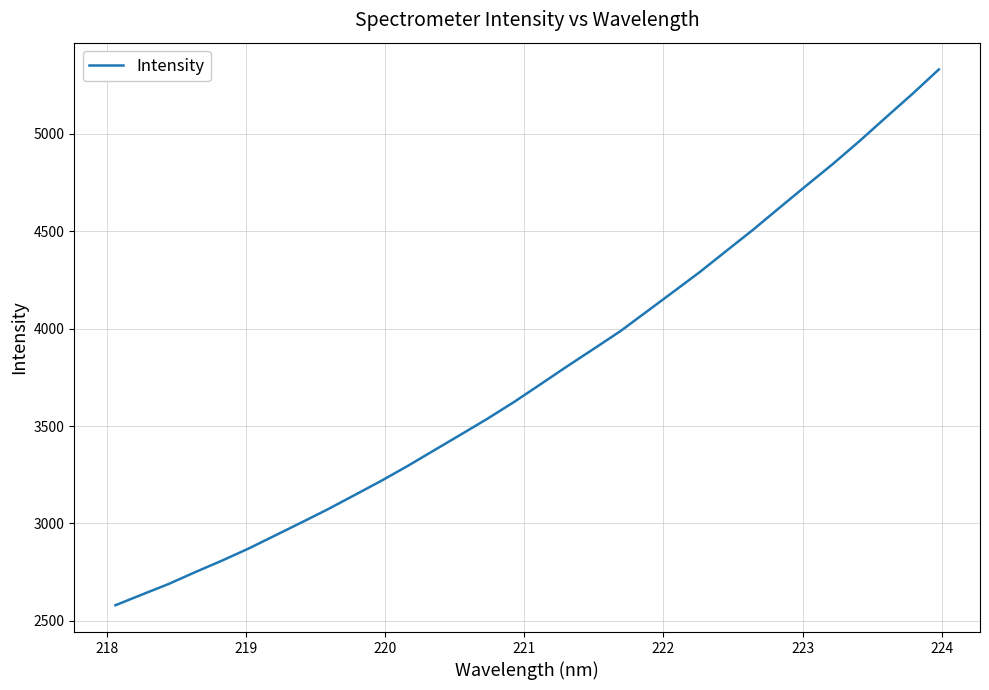

Does the chart have visible grid lines?

Yes